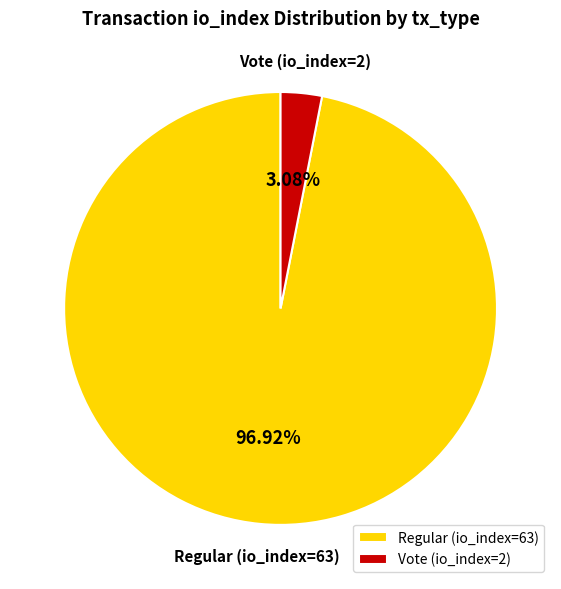

What is the total percentage of Regular (io_index=63) and Vote (io_index=2)?

100.0%